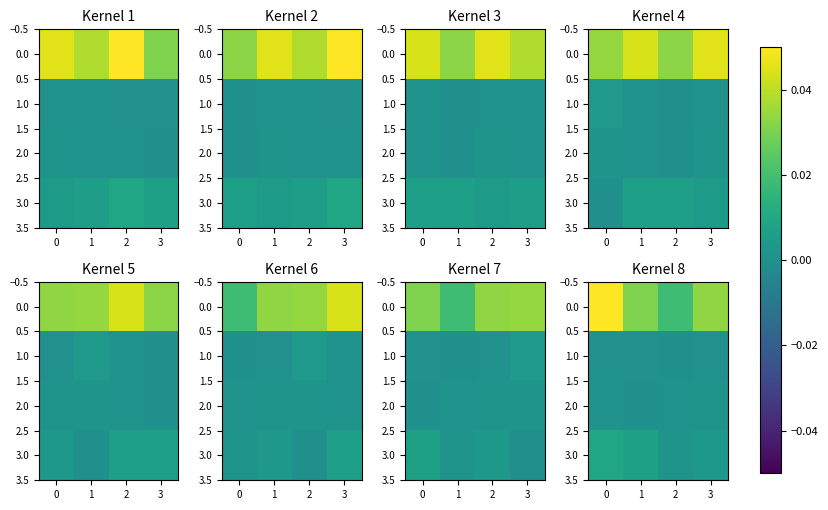

At how many categories does at least one series exceed 0?

4